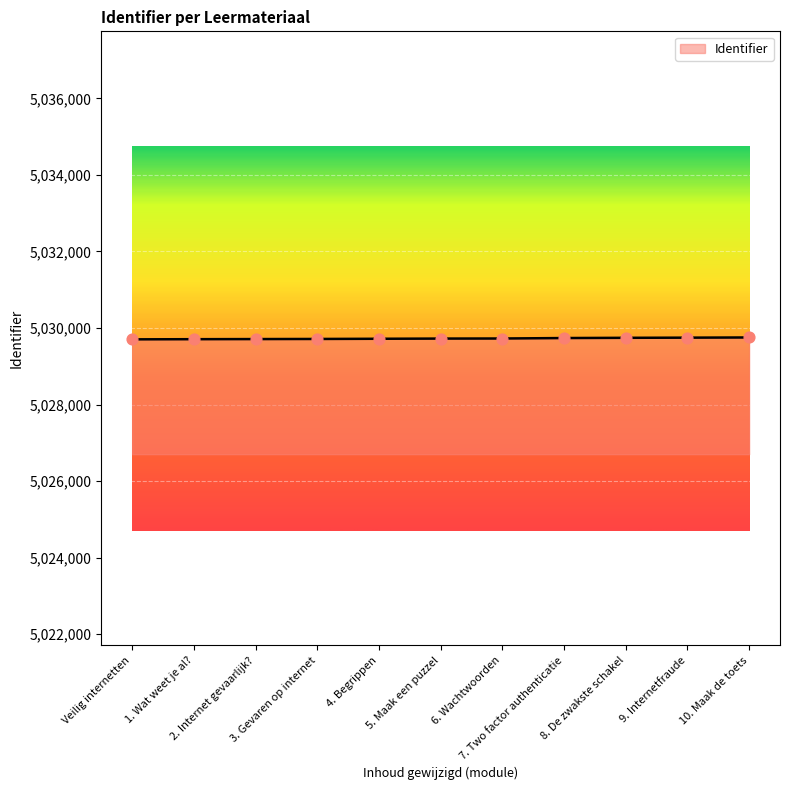

Approximately how many times larger is the value at 6. Wachtwoorden compared to 10. Maak de toets?

1.0